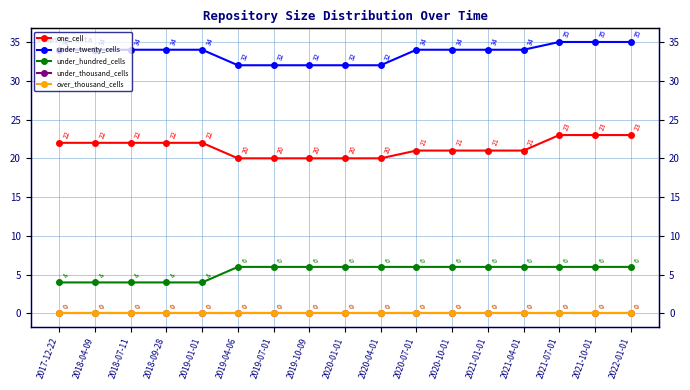

At which label is under_twenty_cells closest to 33?

2017-12-22